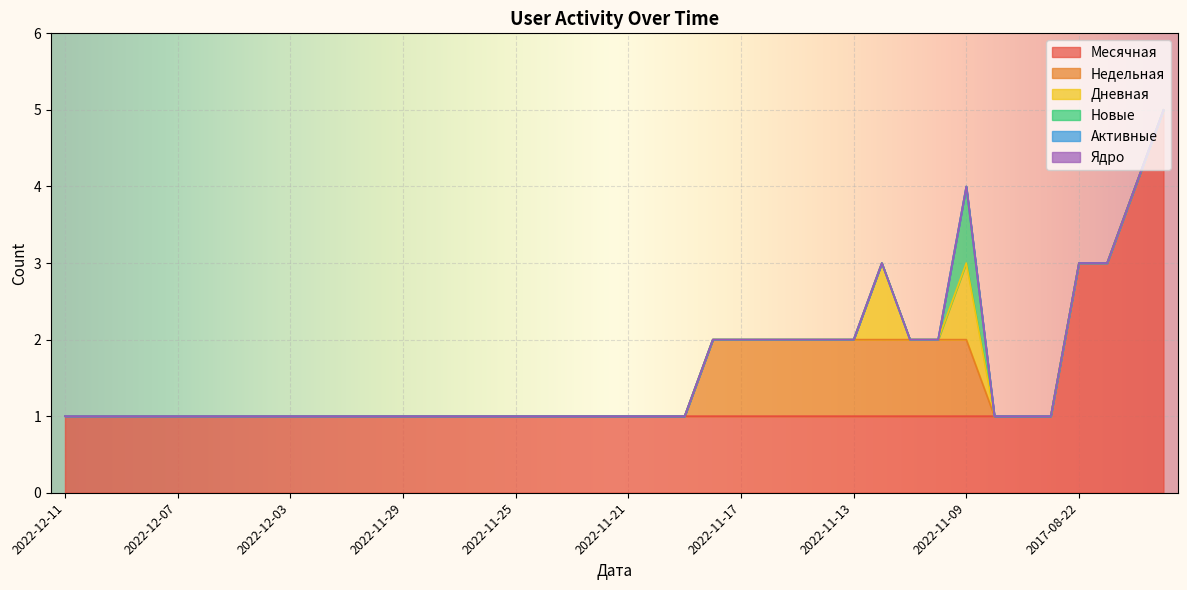

What is the highest value of the Дневная series?

1